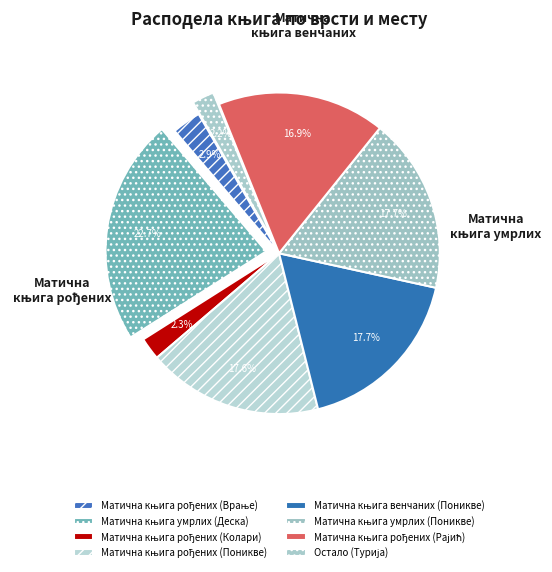

Count the number of slices in the pie.

8